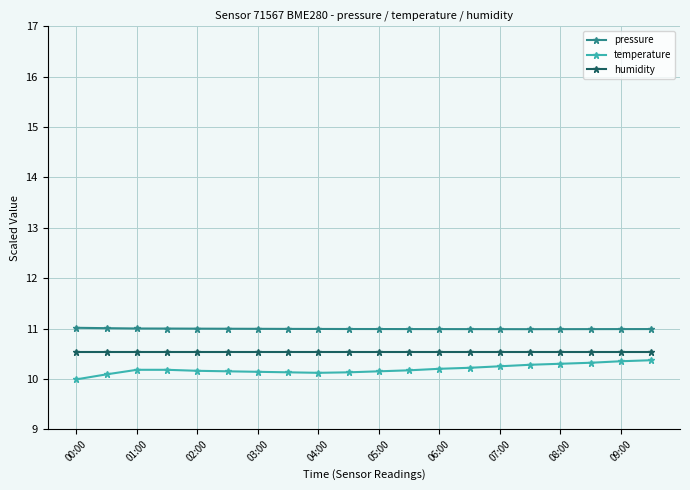

What is the value of the humidity point at the 19th from the left?

10.5